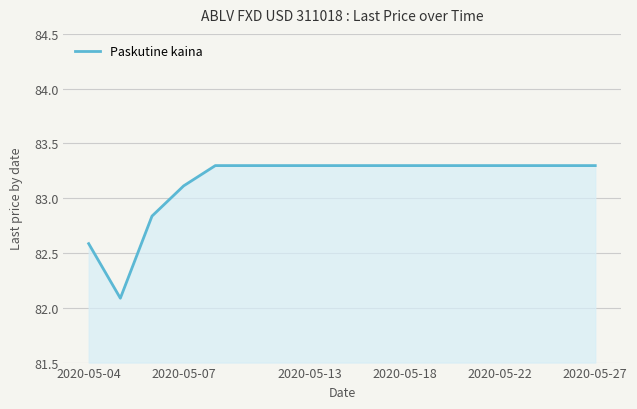

What is the difference between the maximum and minimum values?

1.2